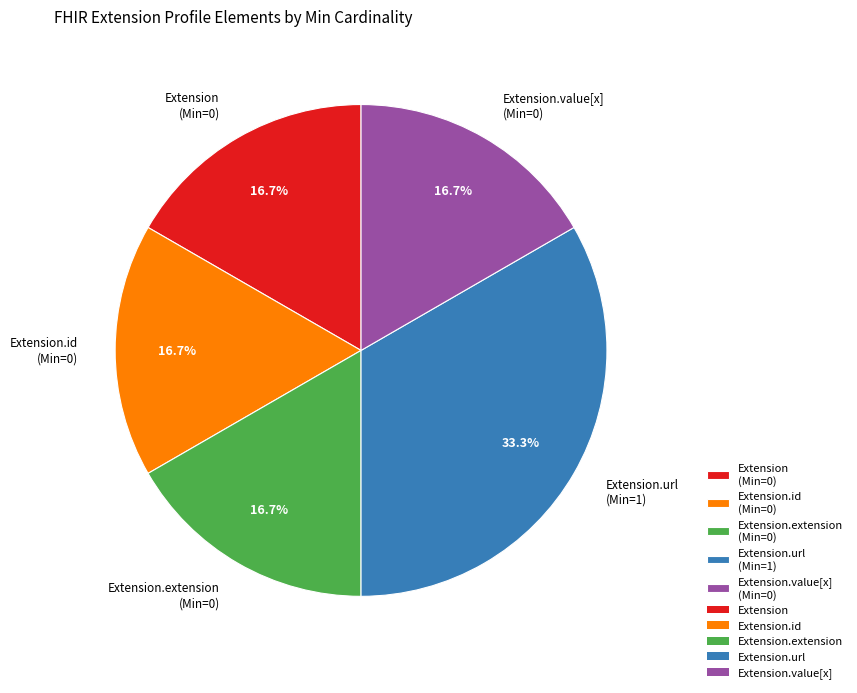

To the nearest percent, what is the average slice percentage?

20%